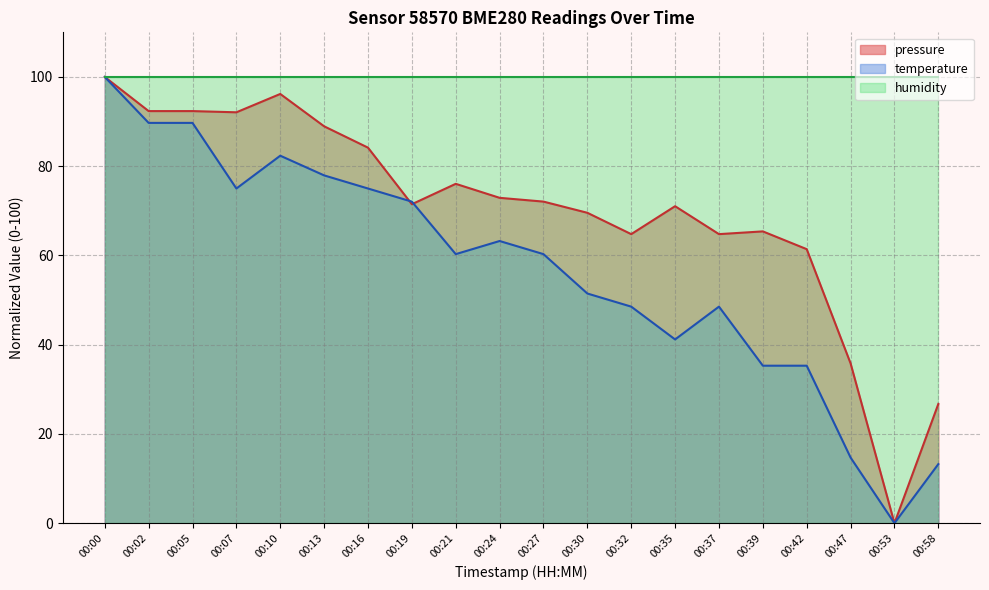

How many intersections are there between temperature and pressure?

2